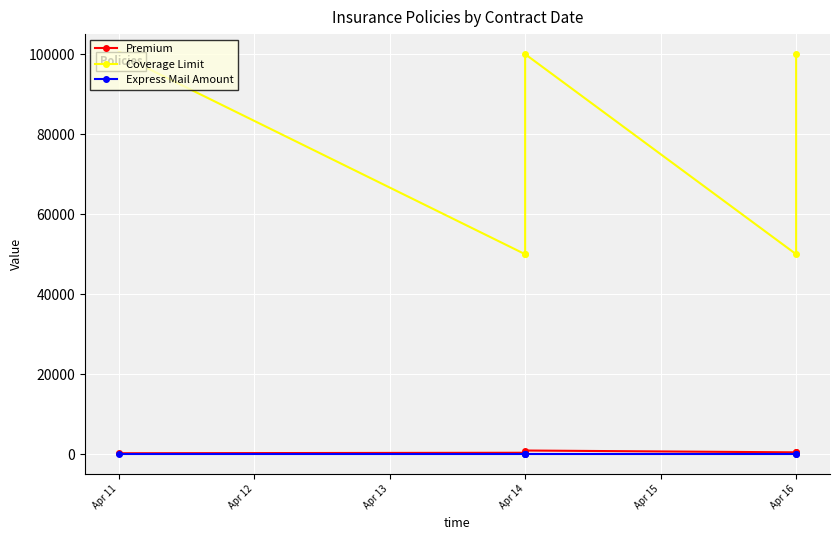

In Premium, how many points are higher than both neighbors (excluding endpoints)?

1